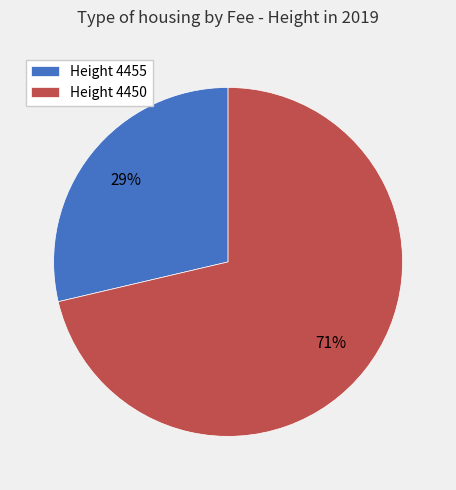

Does any single category account for the majority?

Yes